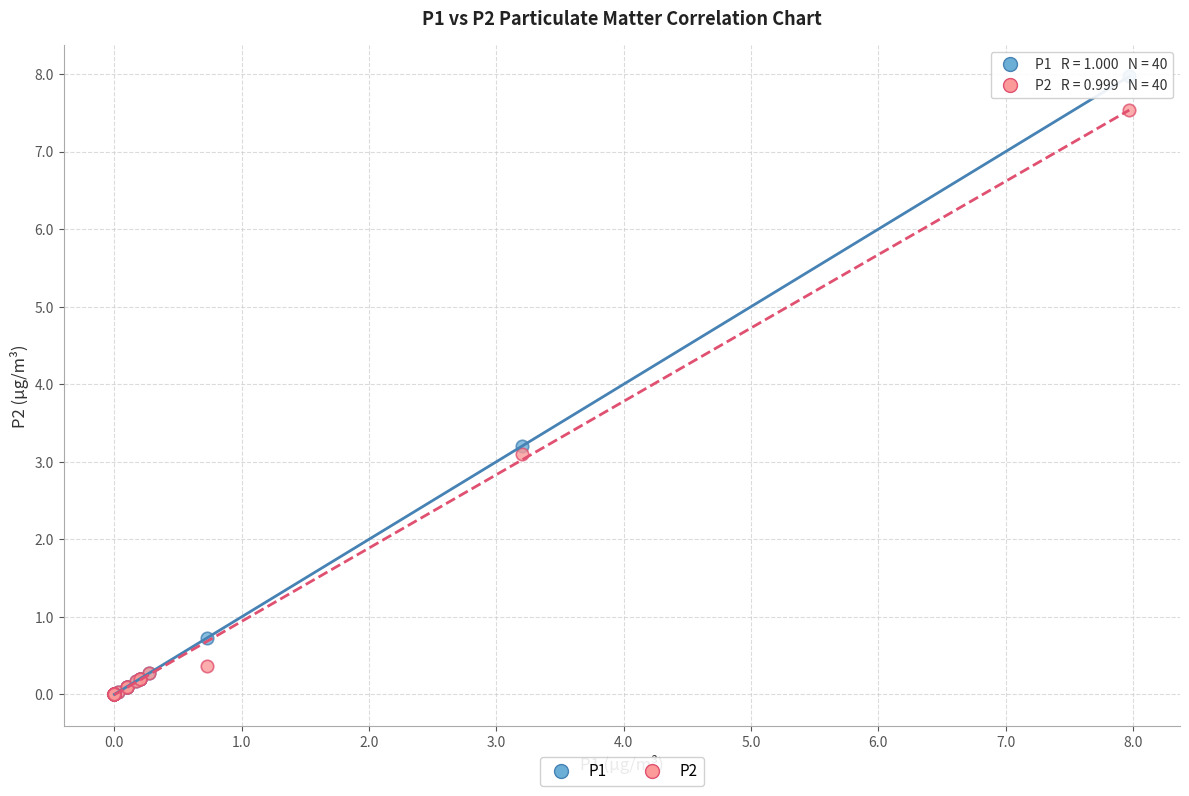

Across all series, what Y value is closest to 3?

3.1